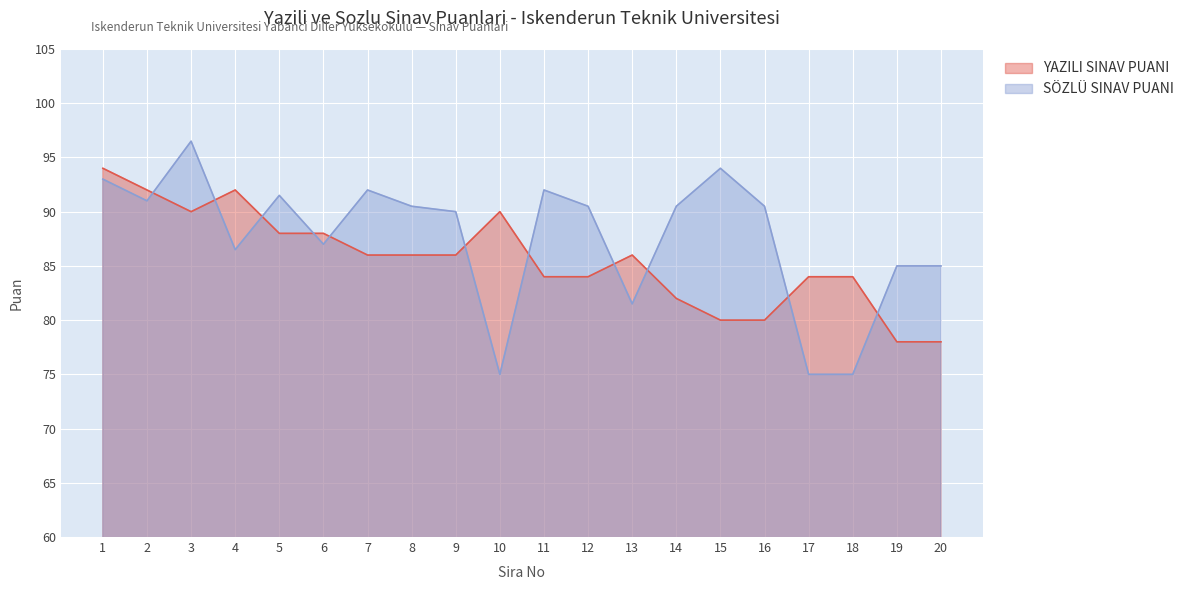

Rank the series by their maximum value, from lowest to highest.

YAZILI SINAV PUANI, SÖZLÜ SINAV PUANI